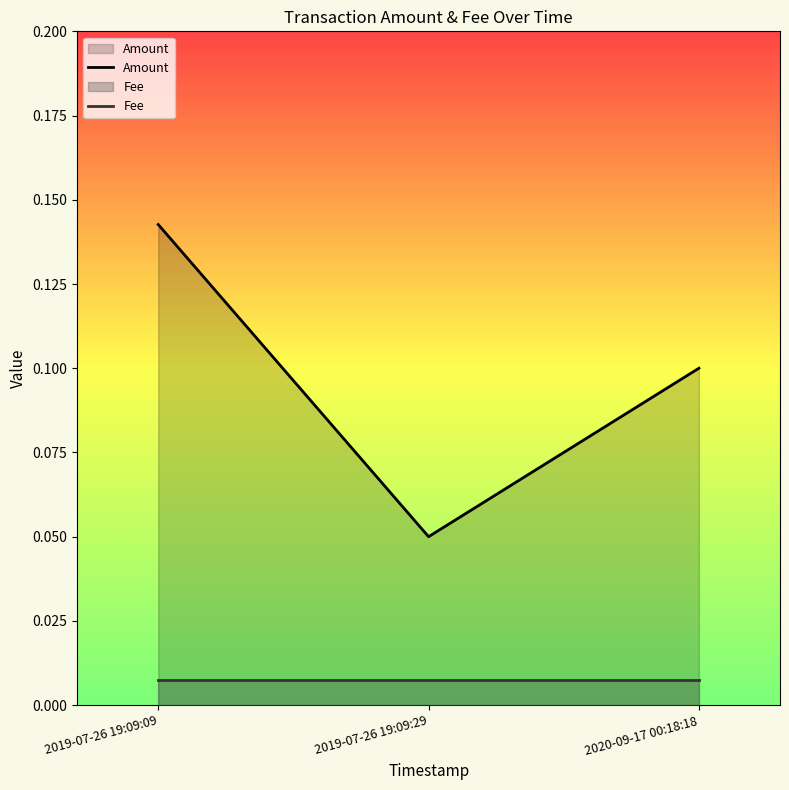

Where is Amount nearest to the value 0?

2019-07-26 19:09:29